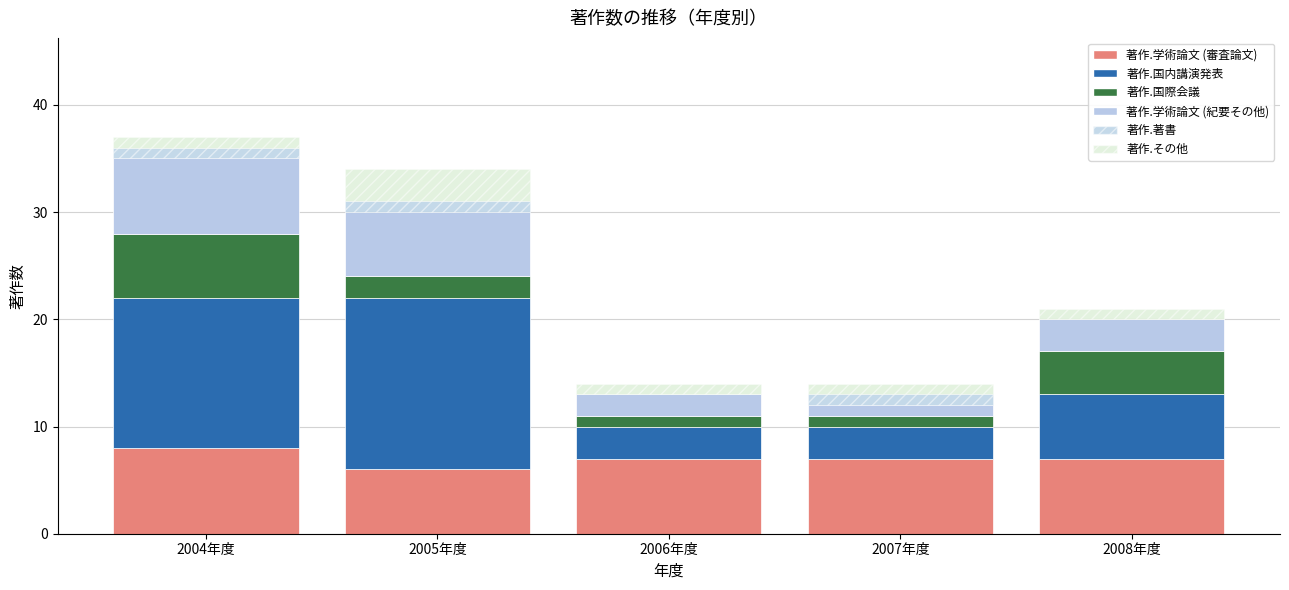

Reading left to right, list the values for the 著作.学術論文 (審査論文) series.

2004年度=8	2005年度=6	2006年度=7	2007年度=7	2008年度=7